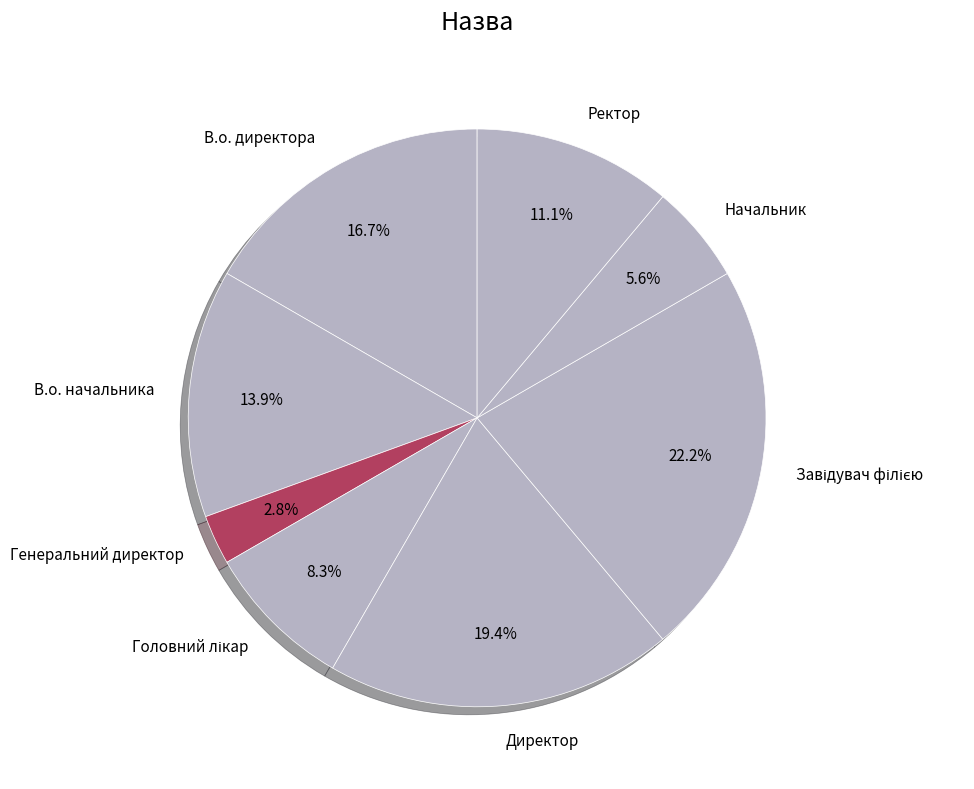

Combined, do В.о. директора and Начальник account for over 50%?

No